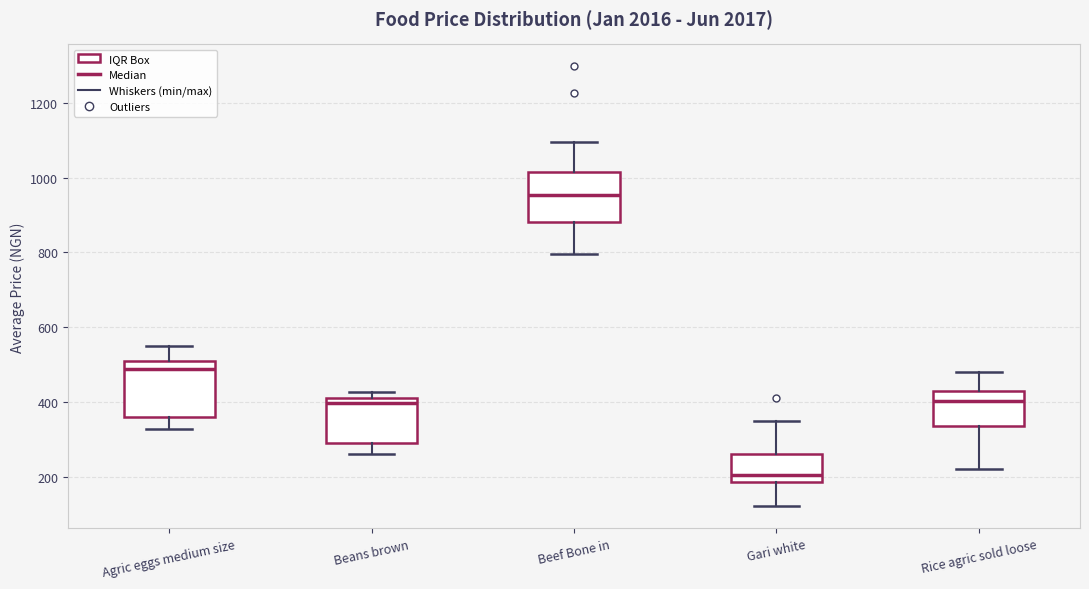

Reading left to right, transcribe this box plot: for each box, give where its median line is, the range the box spans, and where its two whiskers end, as read against the y-axis. The values are not printed on the chart, so give them approximately, as read against the axis.

Agric eggs medium size: median 480, box 360 to 500, whiskers 320 to 540
Beans brown: median 400, box 300 to 420, whiskers 260 to 420 (just above the box's upper edge)
Beef Bone in: median 960, box 880 to 1020, whiskers 800 to 1100
Gari white: median 200, box 180 to 260, whiskers 120 to 360
Rice agric sold loose: median 400, box 340 to 440, whiskers 220 to 480